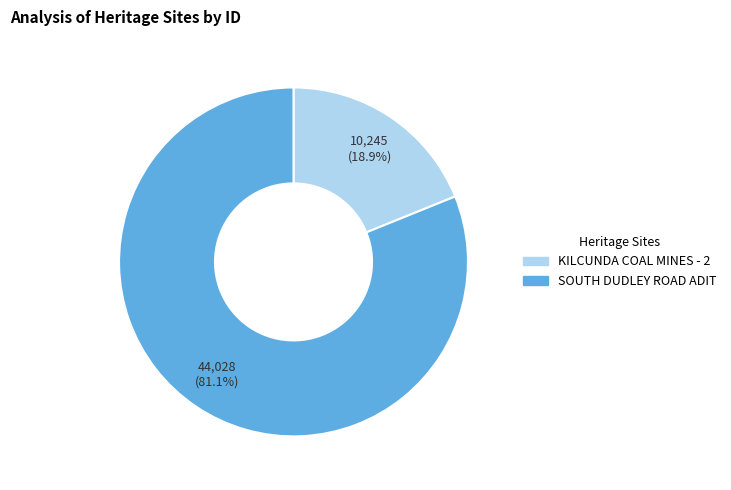

What portion of the pie excludes SOUTH DUDLEY ROAD ADIT?

18.9%